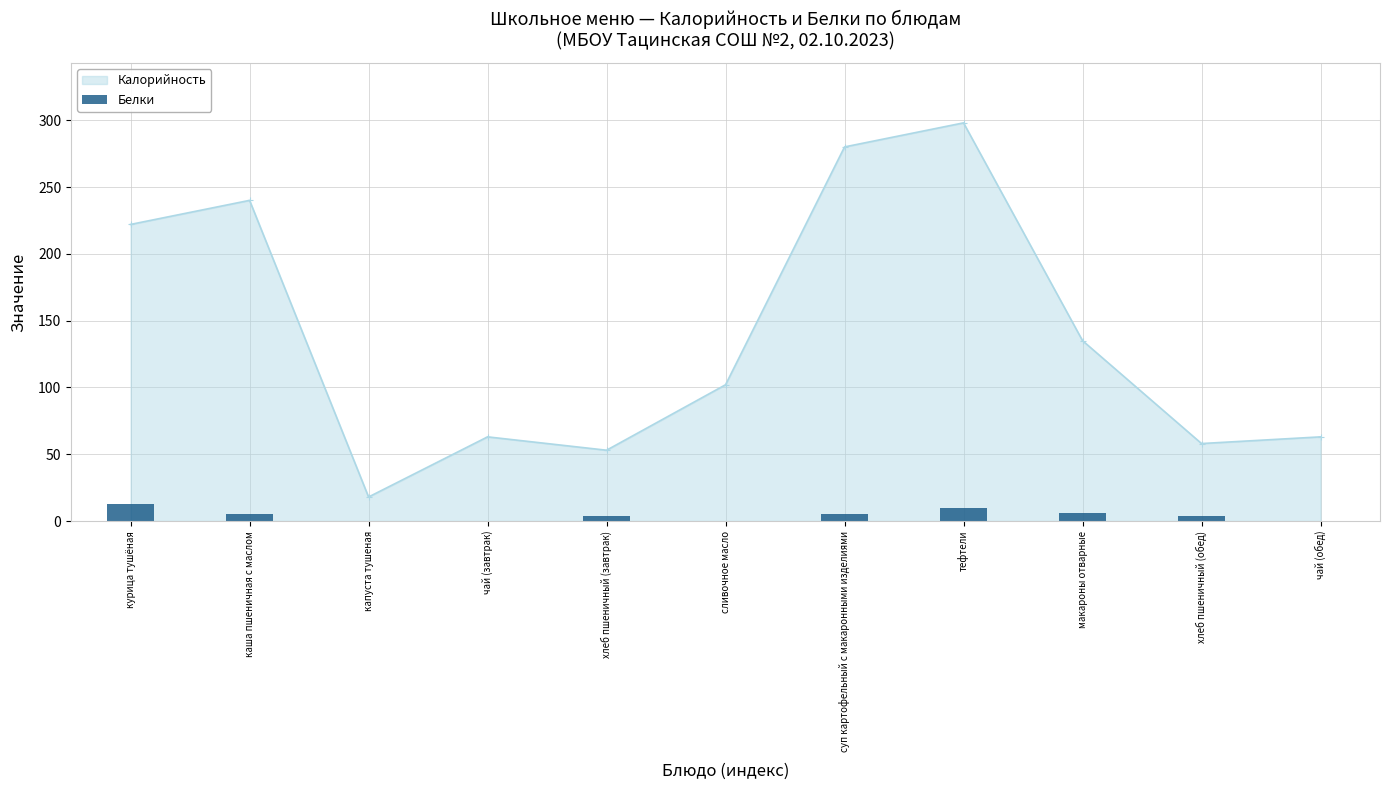

What is the highest value of the Калорийность series?

298